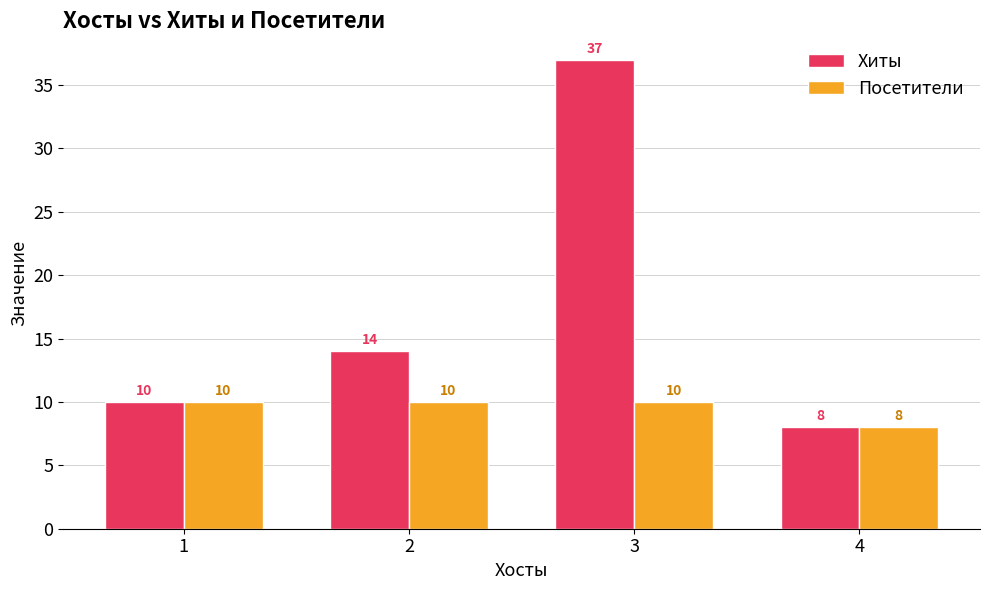

What is the difference between the maximum and minimum values in the Посетители series?

2